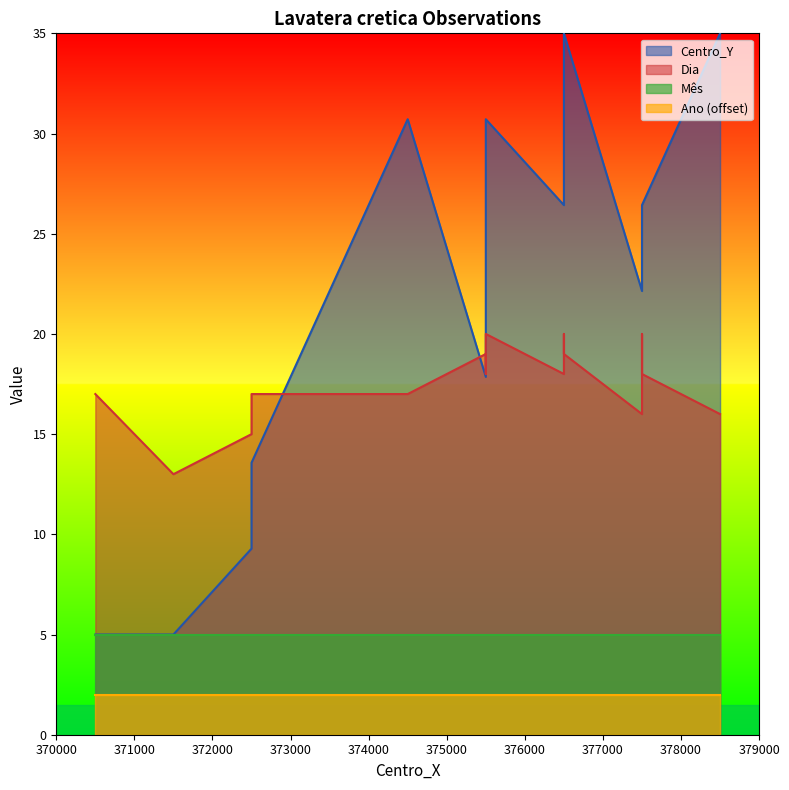

True or false: Dia and Centro_Y intersect in this chart.

True